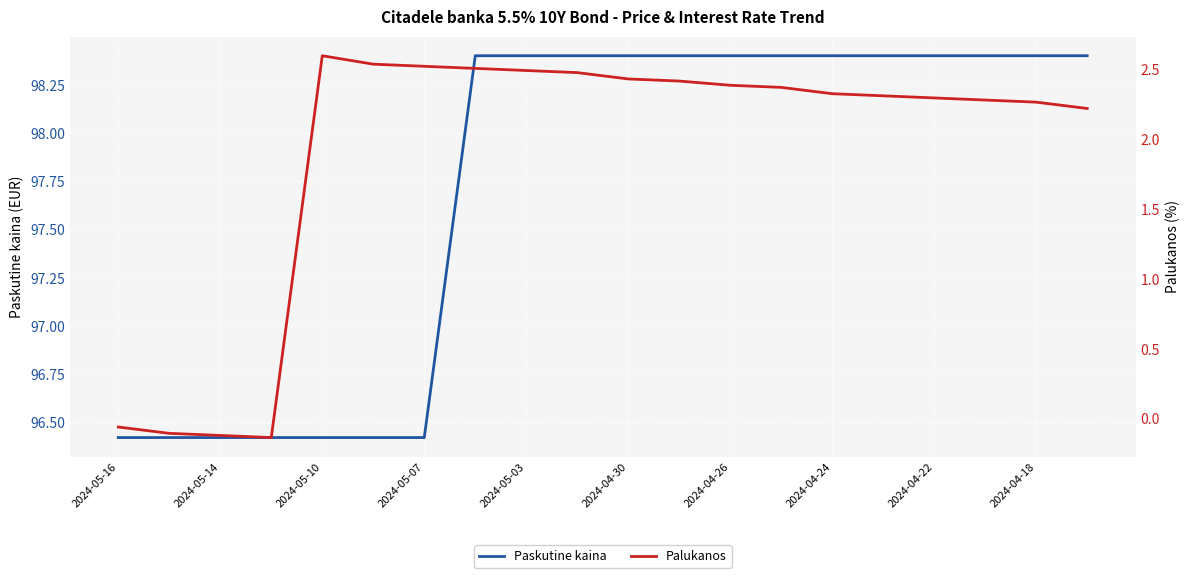

Is the value of Palukanos at 16 greater than the value of Paskutine kaina at 15?

No